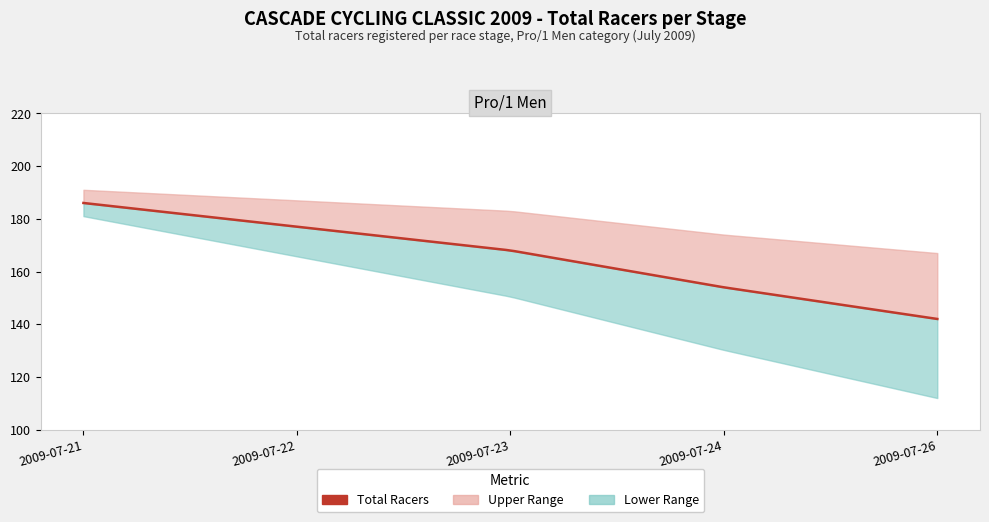

What is the difference between the values at 2009-07-23 and 2009-07-26?

26